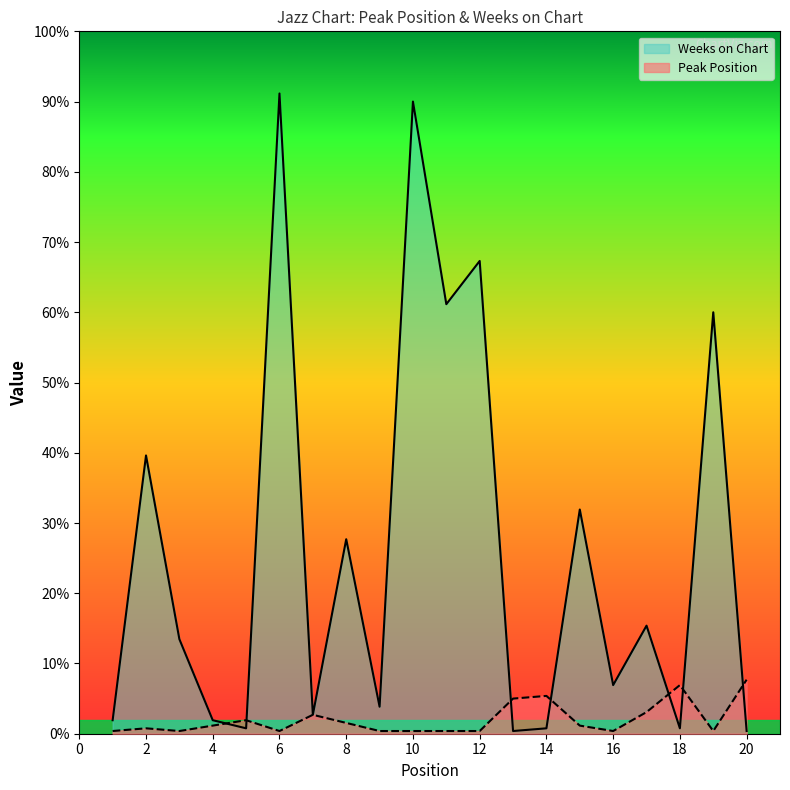

Rank the series by their maximum value, from highest to lowest.

Weeks on Chart, Peak Position